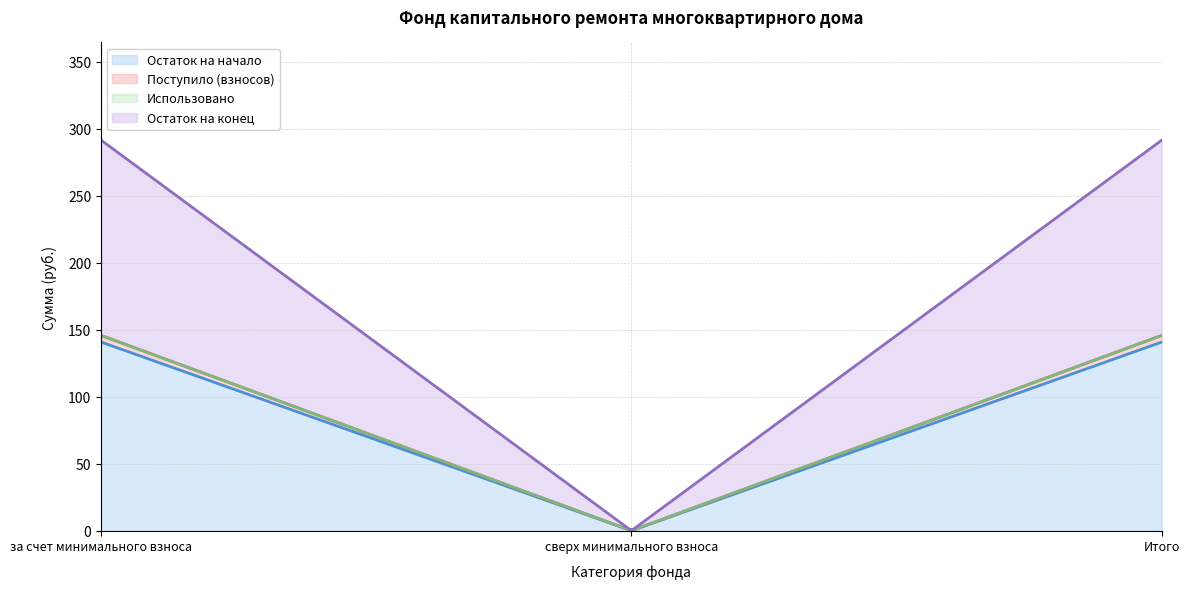

List the series in order of their peak value, lowest first.

Использовано, Поступило (взносов), Остаток на начало, Остаток на конец